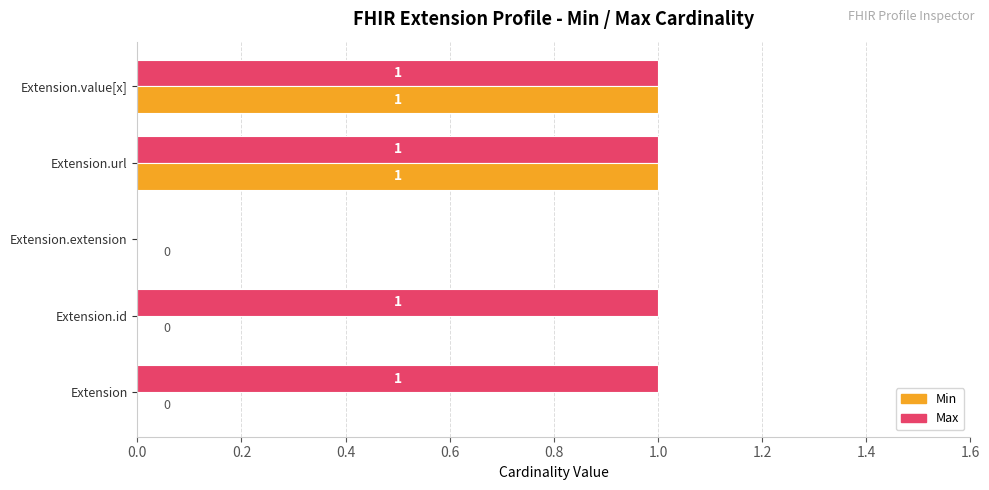

What is the sum of all Max values?

4